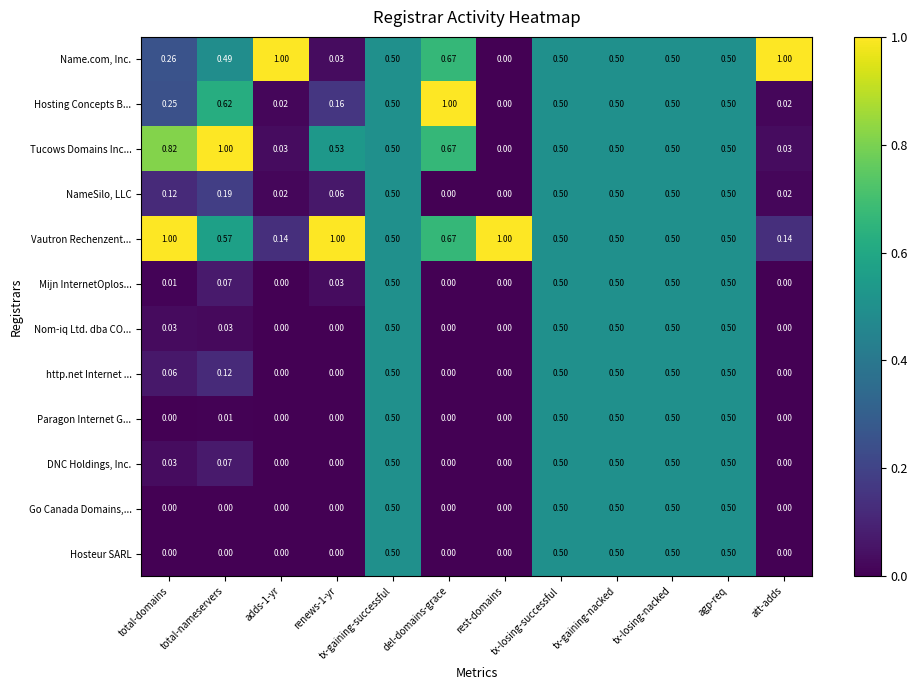

How many distinct data groups are displayed?

12